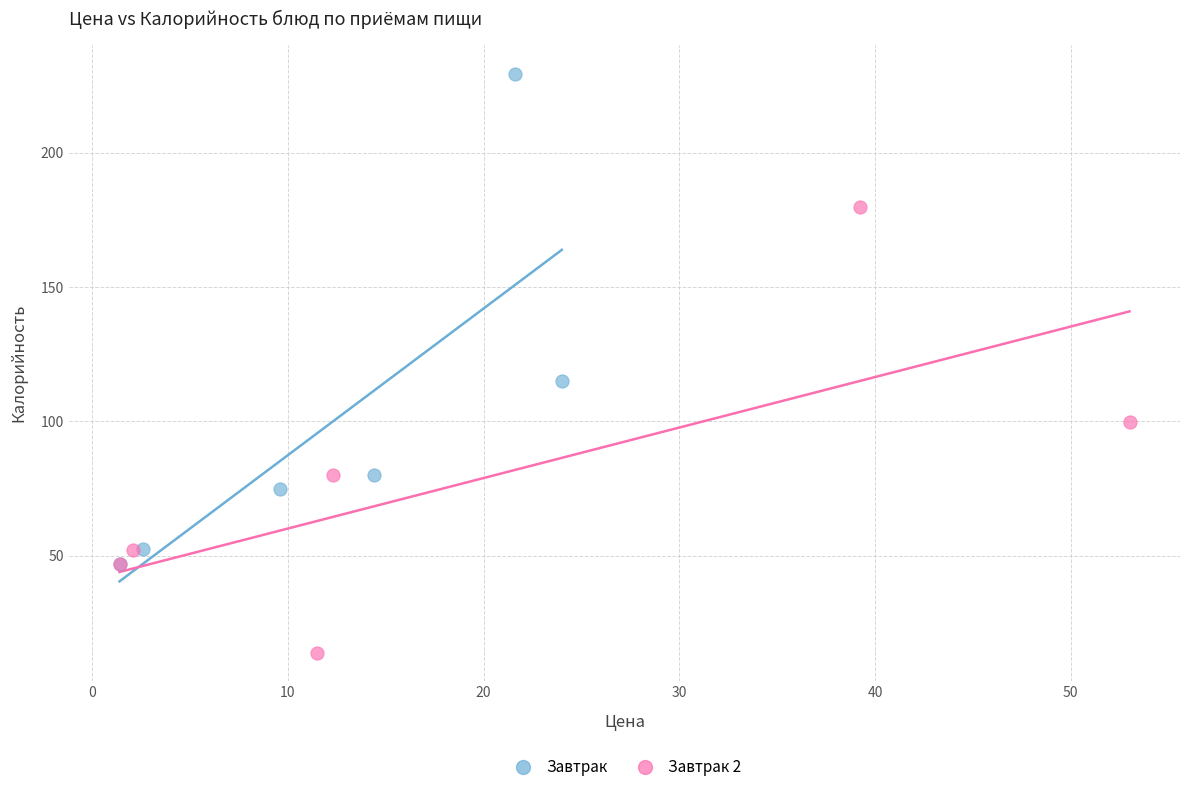

What are all the series names shown in the legend?

Завтрак, Завтрак 2